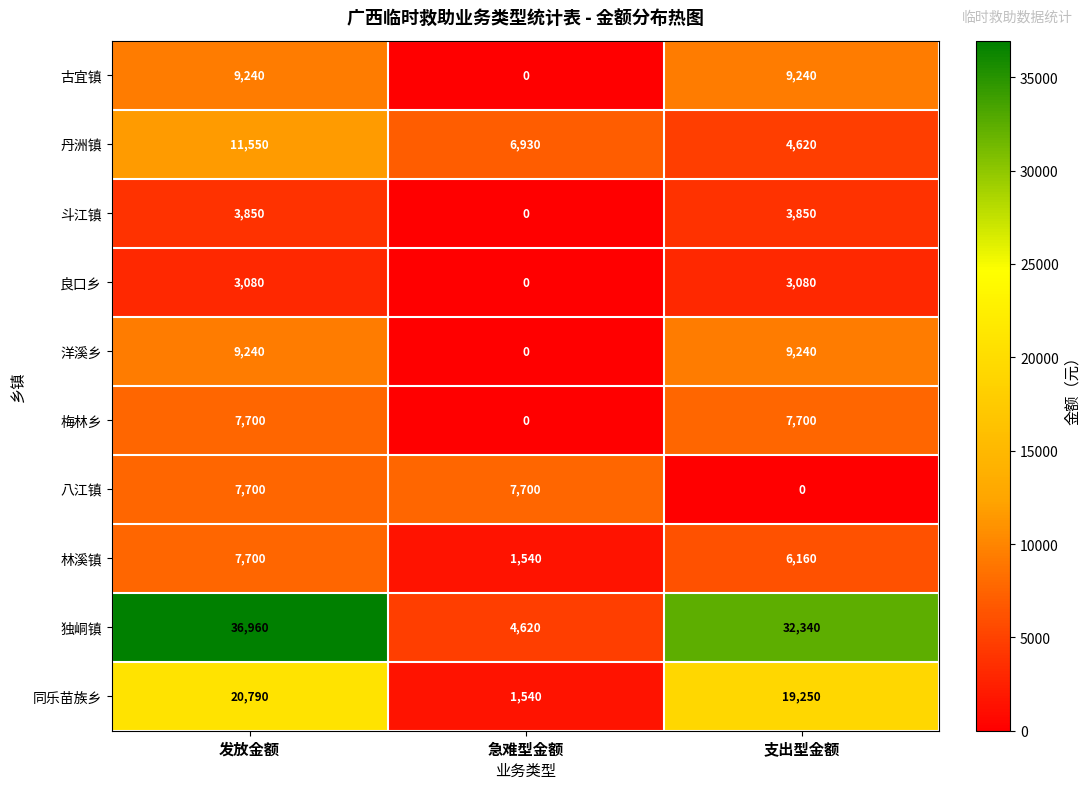

What is the sum of all 斗江镇 values?

7700